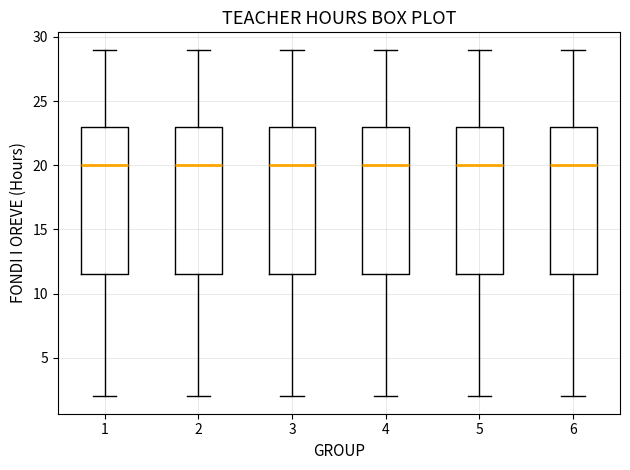

Reading left to right, transcribe this box plot: for each box, give where its median line is, the range the box spans, and where its two whiskers end, as read against the y-axis. The values are not printed on the chart, so give them approximately, as read against the axis.

1: median 20.0, box 11.5 to 23.0, whiskers 2.0 to 29.0
2: median 20.0, box 11.5 to 23.0, whiskers 2.0 to 29.0
3: median 20.0, box 11.5 to 23.0, whiskers 2.0 to 29.0
4: median 20.0, box 11.5 to 23.0, whiskers 2.0 to 29.0
5: median 20.0, box 11.5 to 23.0, whiskers 2.0 to 29.0
6: median 20.0, box 11.5 to 23.0, whiskers 2.0 to 29.0